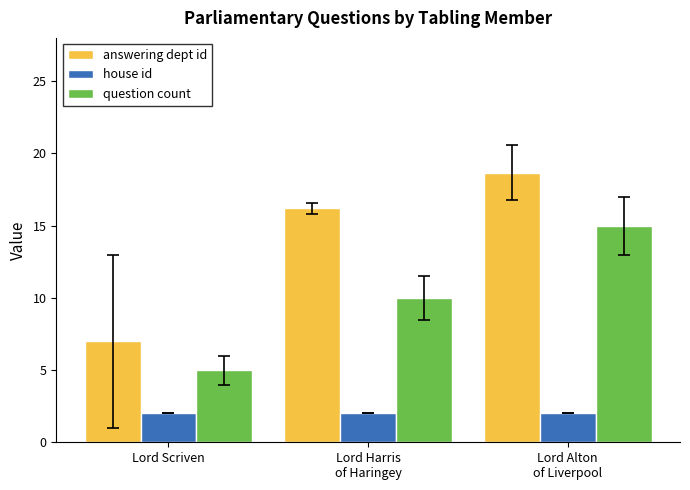

What is the label of the 2nd bar from the right?

Lord Harris
of Haringey